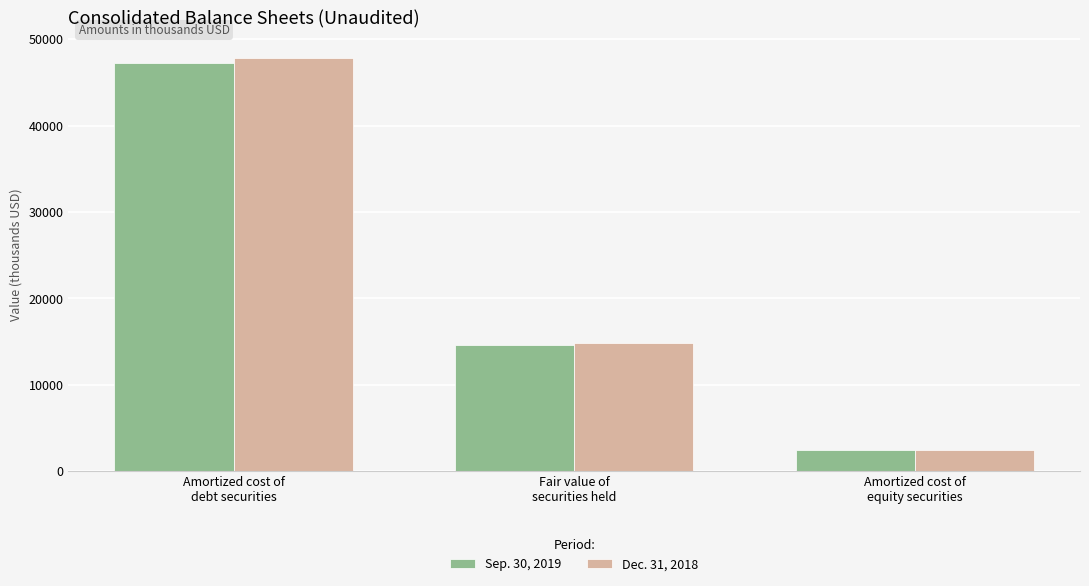

Is it true that Dec. 31, 2018 equals 2394 at Amortized cost of
equity securities?

True